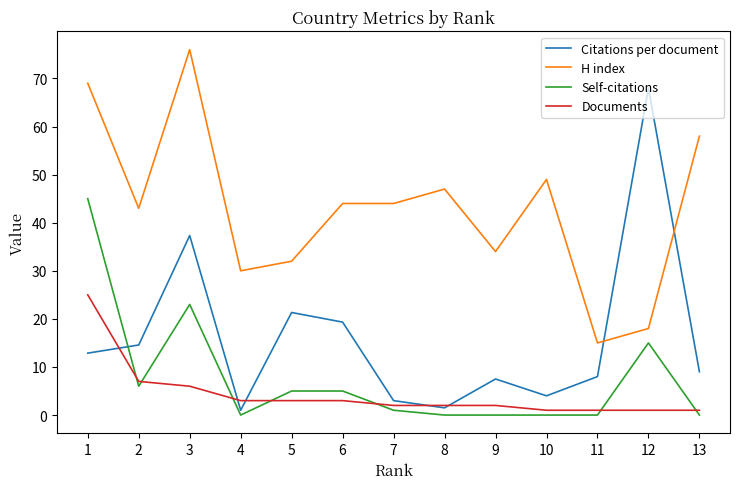

What is the total value across all series at 6?

71.3